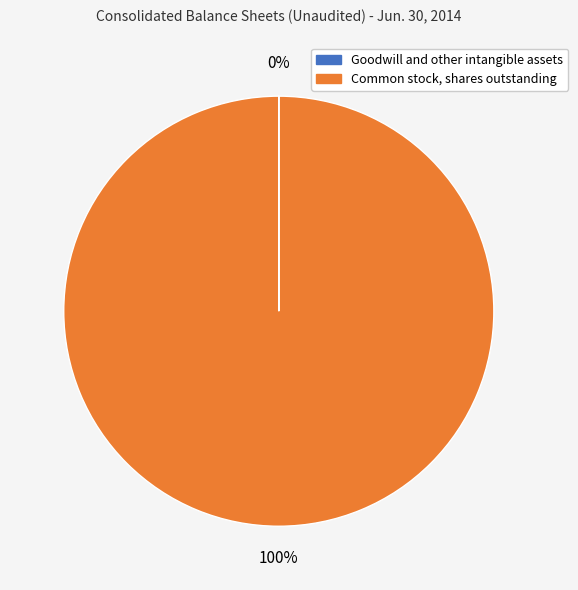

To the nearest percent, what is the average slice percentage?

50%